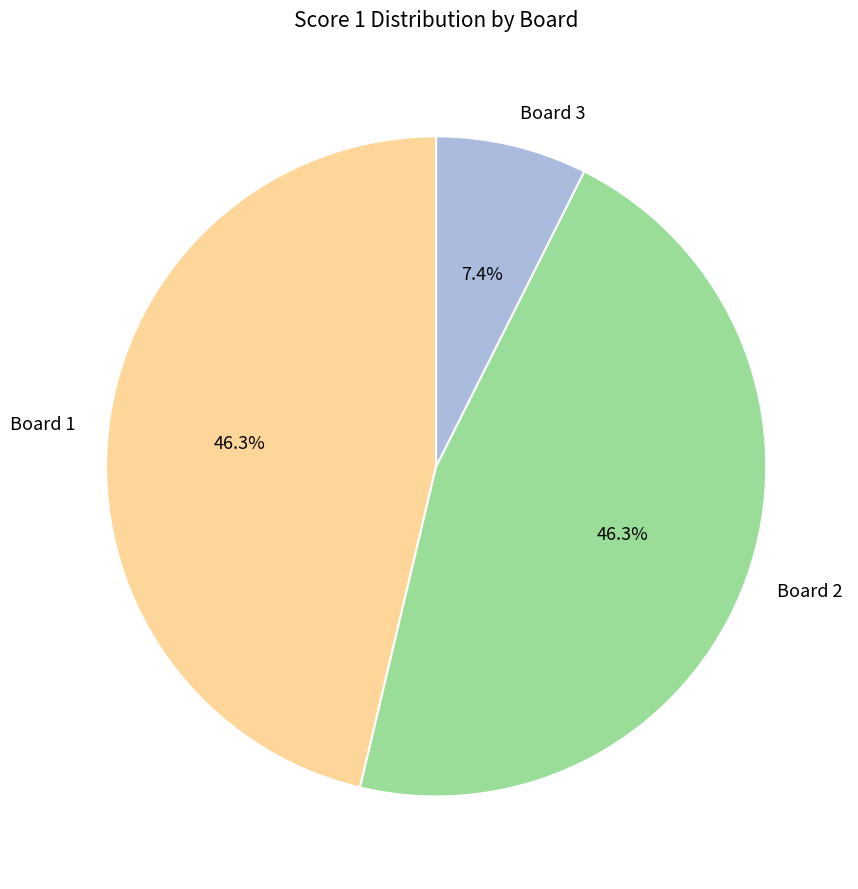

Is the sum of Board 2 and Board 3 greater than half?

Yes